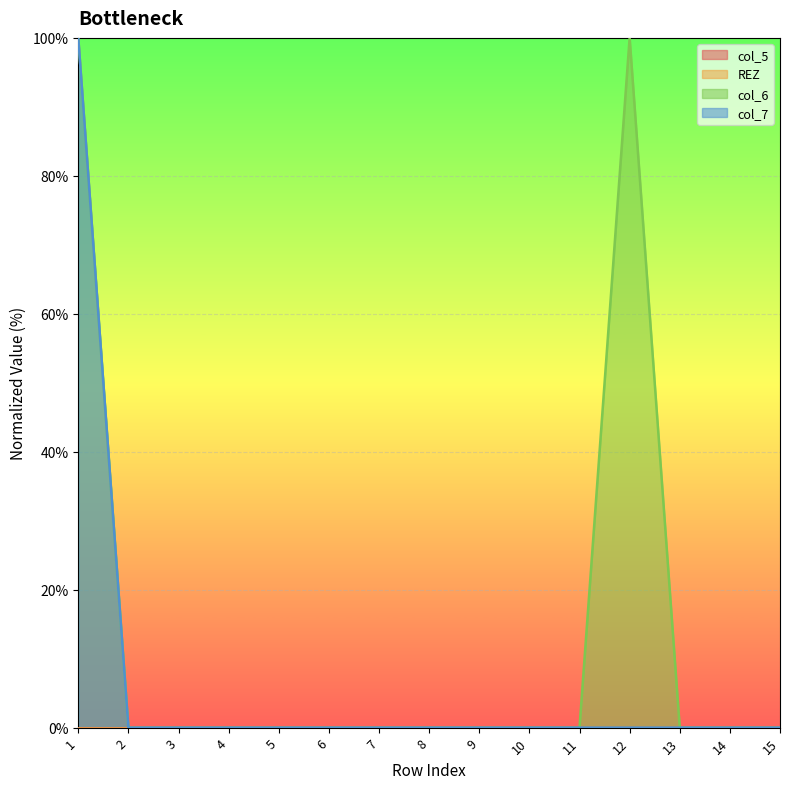

Reading left to right, what are all the values shown in this chart?

col_6: 1=100	2=0	3=0	4=0	5=0	6=0	7=0	8=0	9=0	10=0	11=0	12=100	13=0	14=0	15=0
col_7: 1=100	2=0	3=0	4=0	5=0	6=0	7=0	8=0	9=0	10=0	11=0	12=0	13=0	14=0	15=0